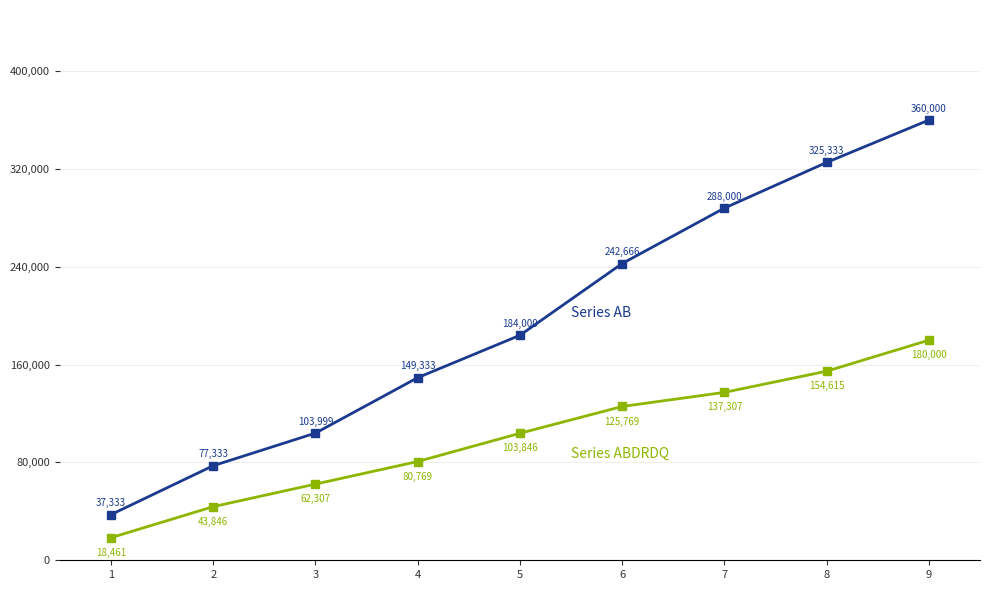

What is the maximum value shown in the chart?

360000.0